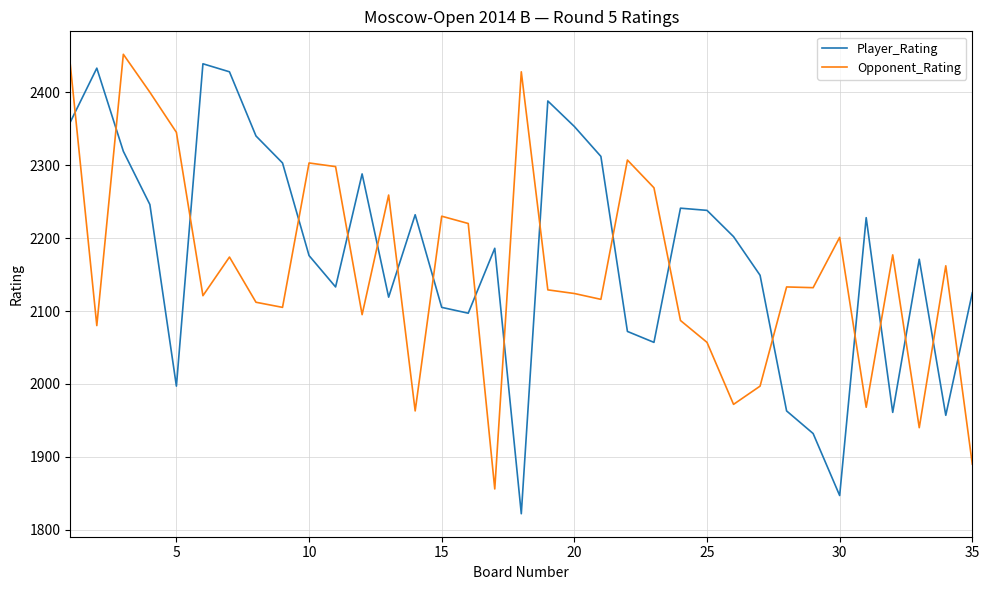

What is the maximum value shown in the chart?

2452